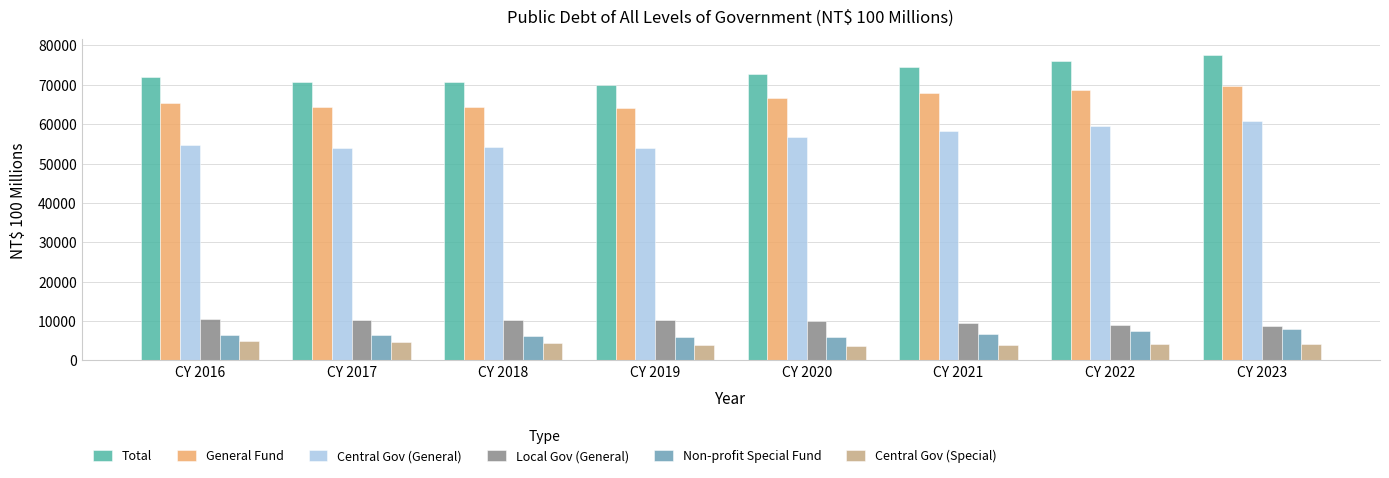

Is it true that Total equals 76141 at CY 2022?

True